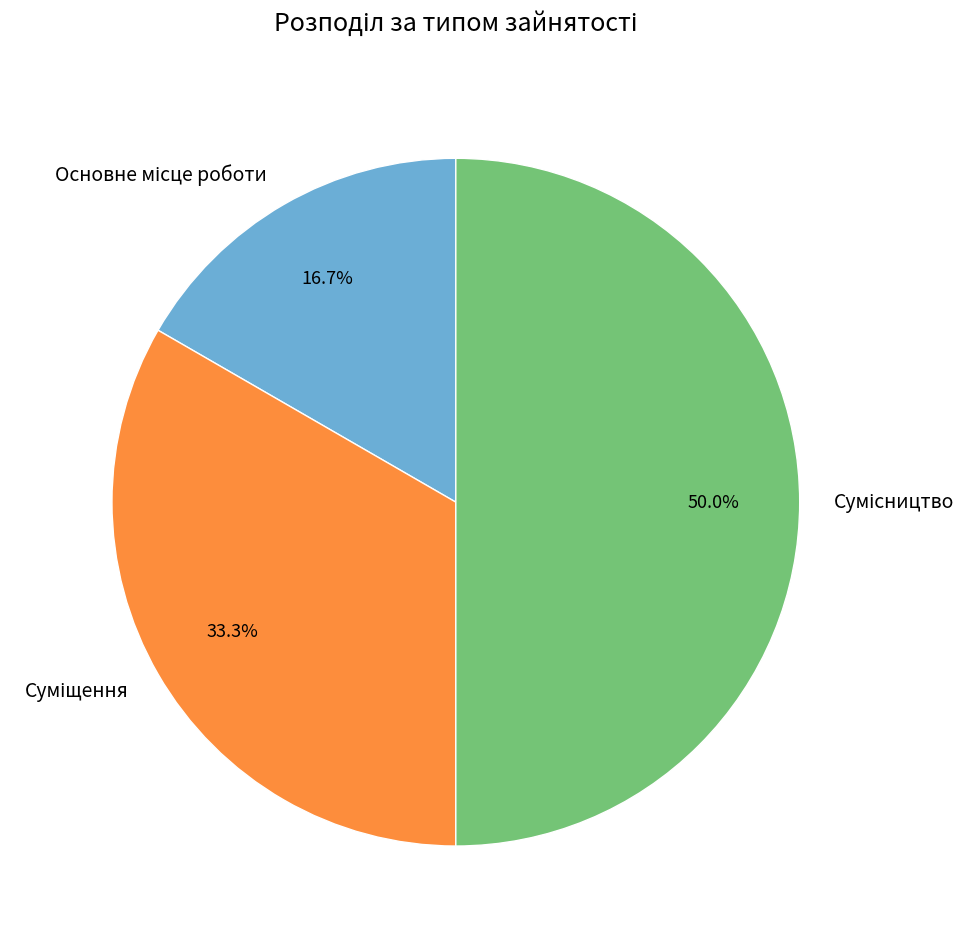

Which category has the smallest portion of the pie?

Основне місце роботи